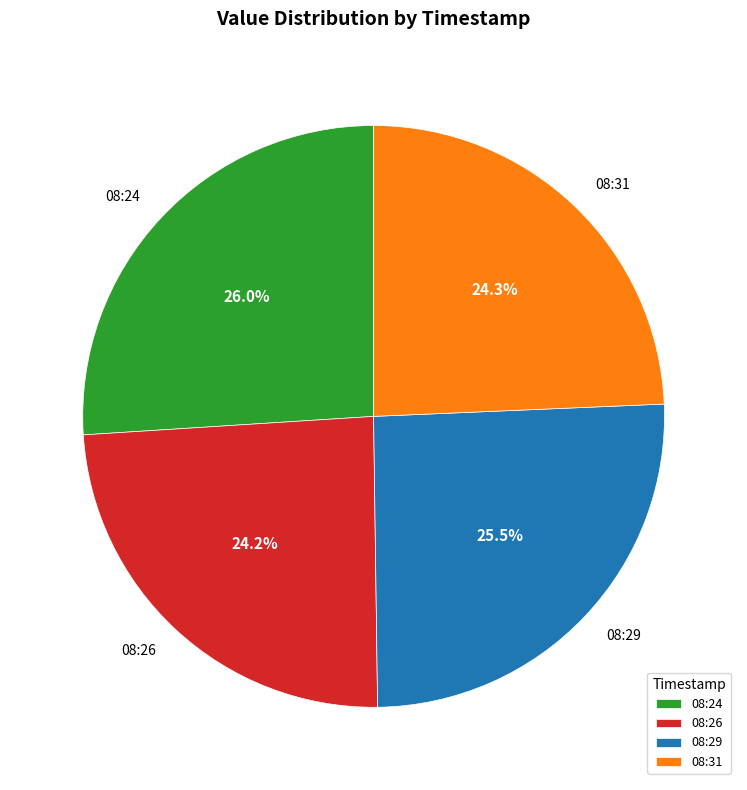

How many slices are in this pie chart?

4